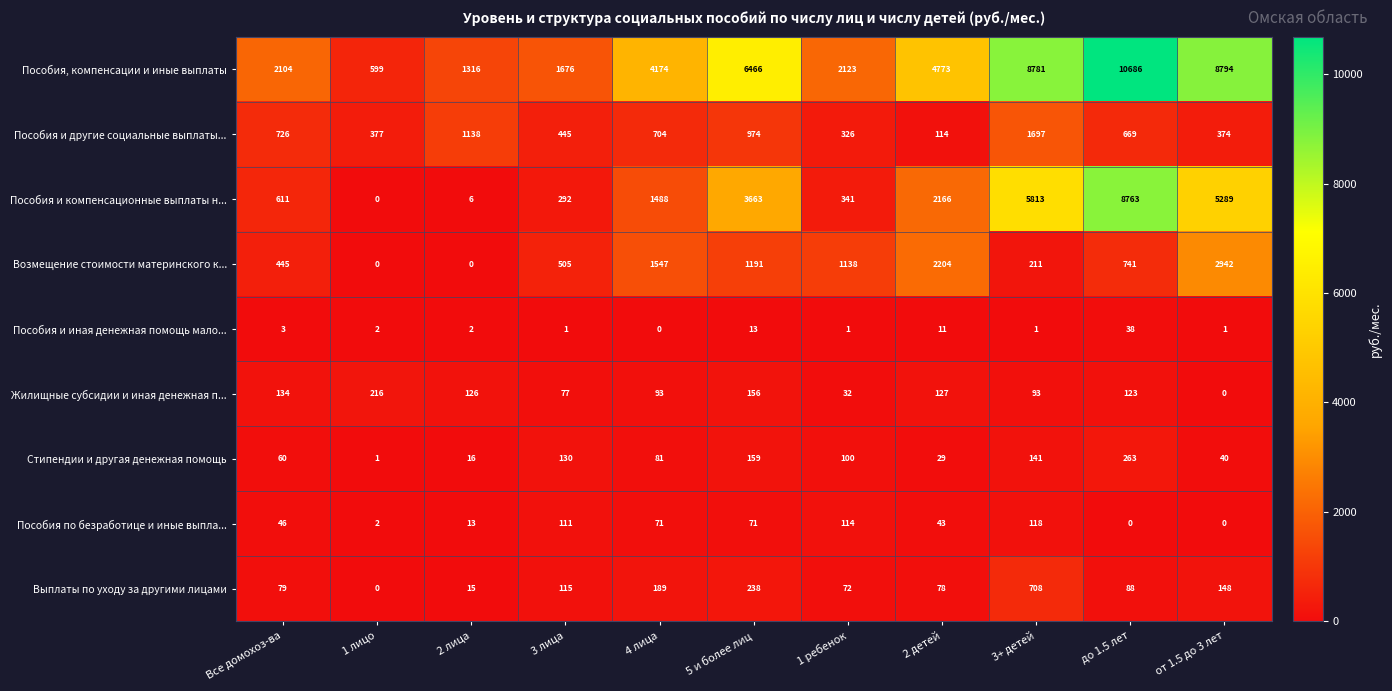

The value of Выплаты по уходу за другими лицами at 4 лица is 308. True or false?

False